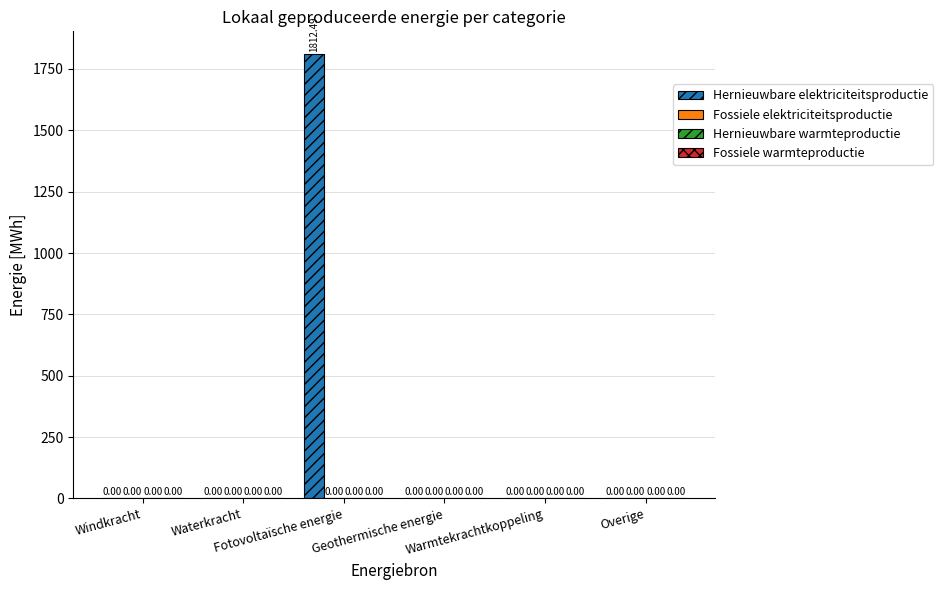

What is the sum of all values?

1812.5